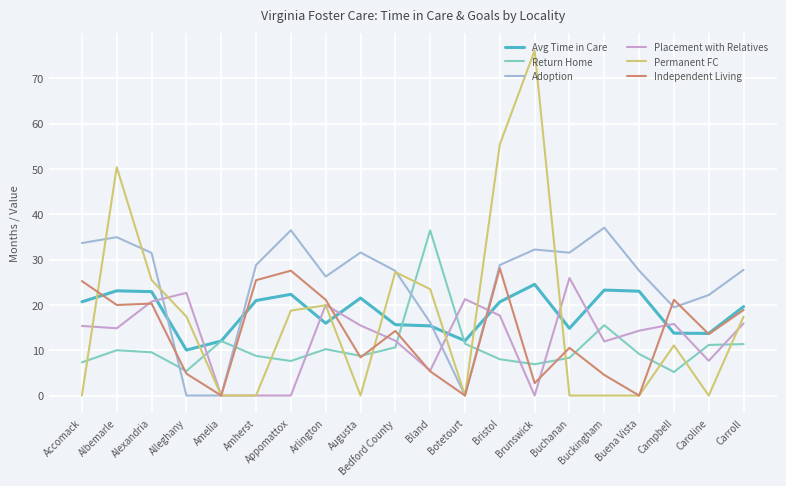

Which series has the largest total across all categories?

Adoption